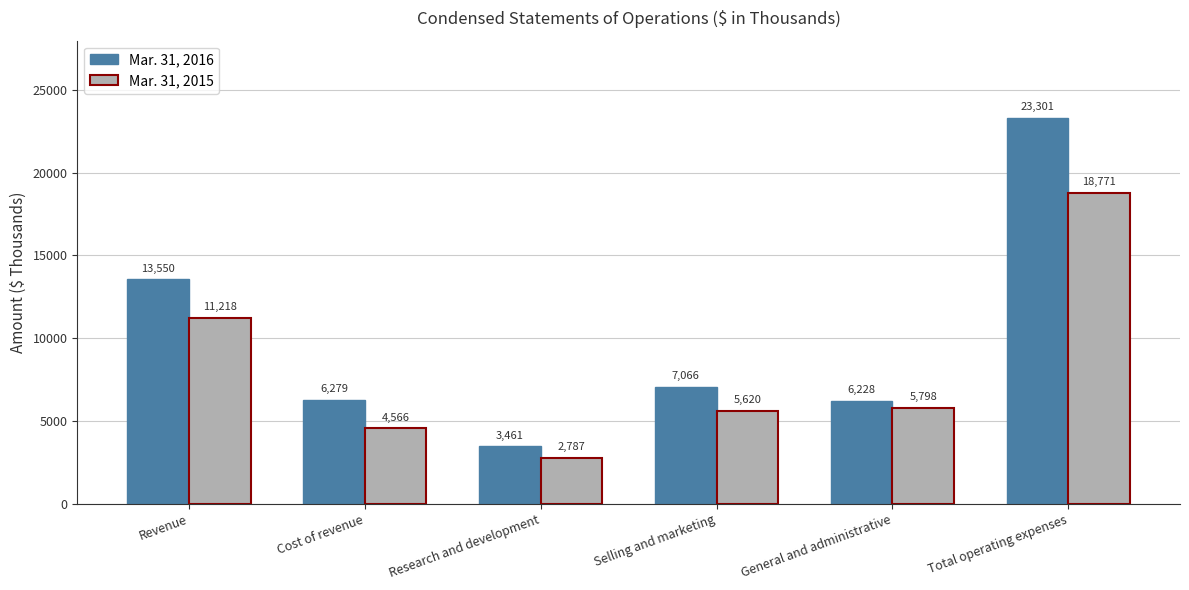

How many bars are there in each group?

2